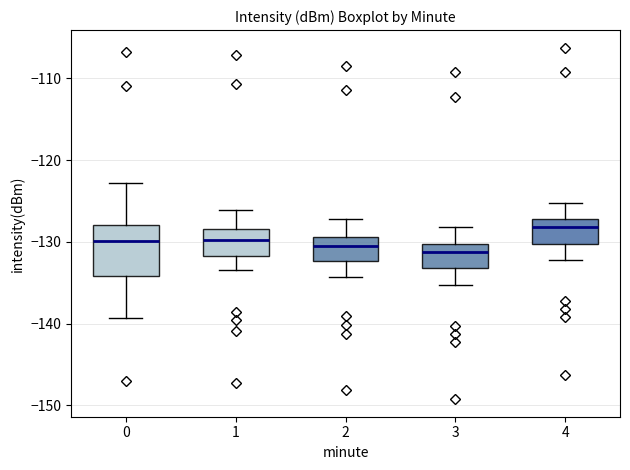

Reading left to right, transcribe this box plot: for each box, give where its median line is, the range the box spans, and where its two whiskers end, as read against the y-axis. The values are not printed on the chart, so give them approximately, as read against the axis.

0: median -130, box -134 to -128, whiskers -139 to -123
1: median -130, box -132 to -128, whiskers -133 to -126
2: median -130, box -132 to -129, whiskers -134 to -127
3: median -131, box -133 to -130, whiskers -135 to -128
4: median -128, box -130 to -127, whiskers -132 to -125